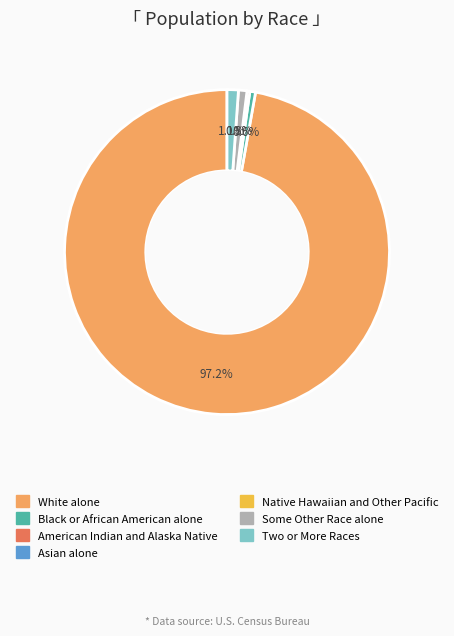

What portion of the pie excludes Two or More Races?

98.9%